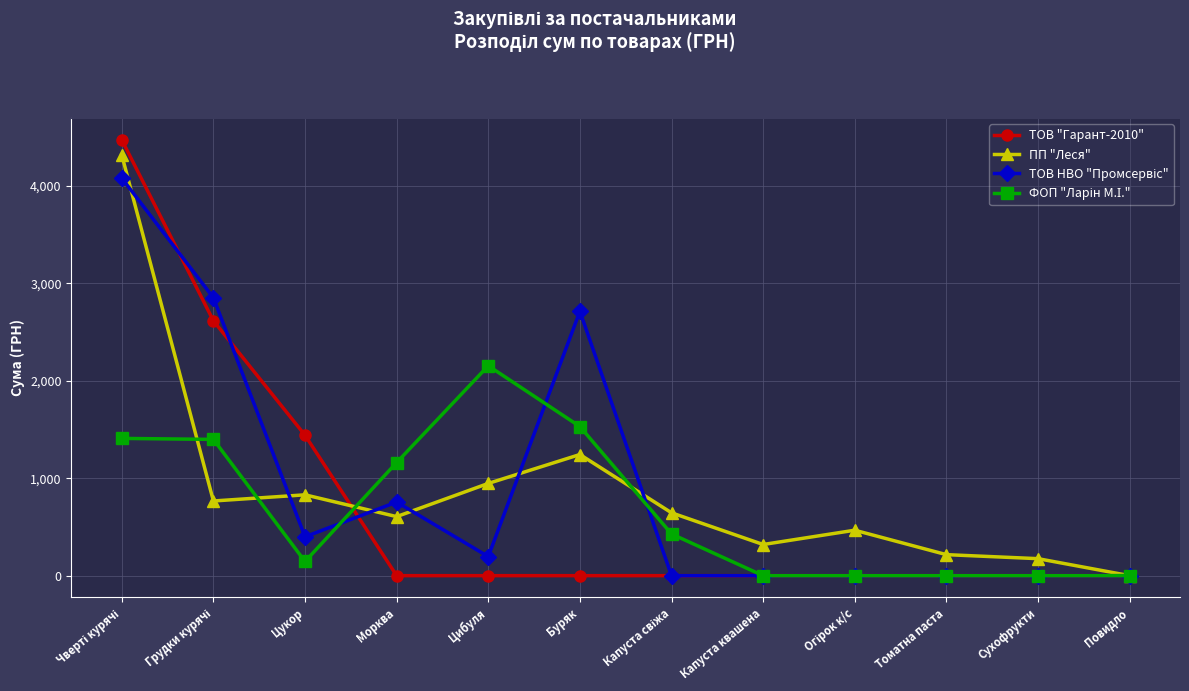

What is the total value across all series at Цукор?

2813.1